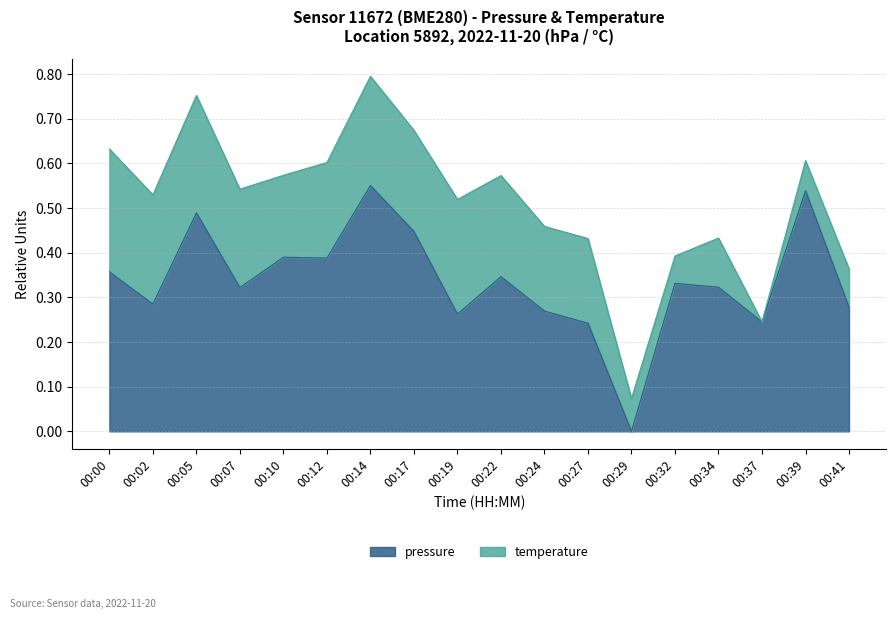

Count the number of values greater than 0.

17